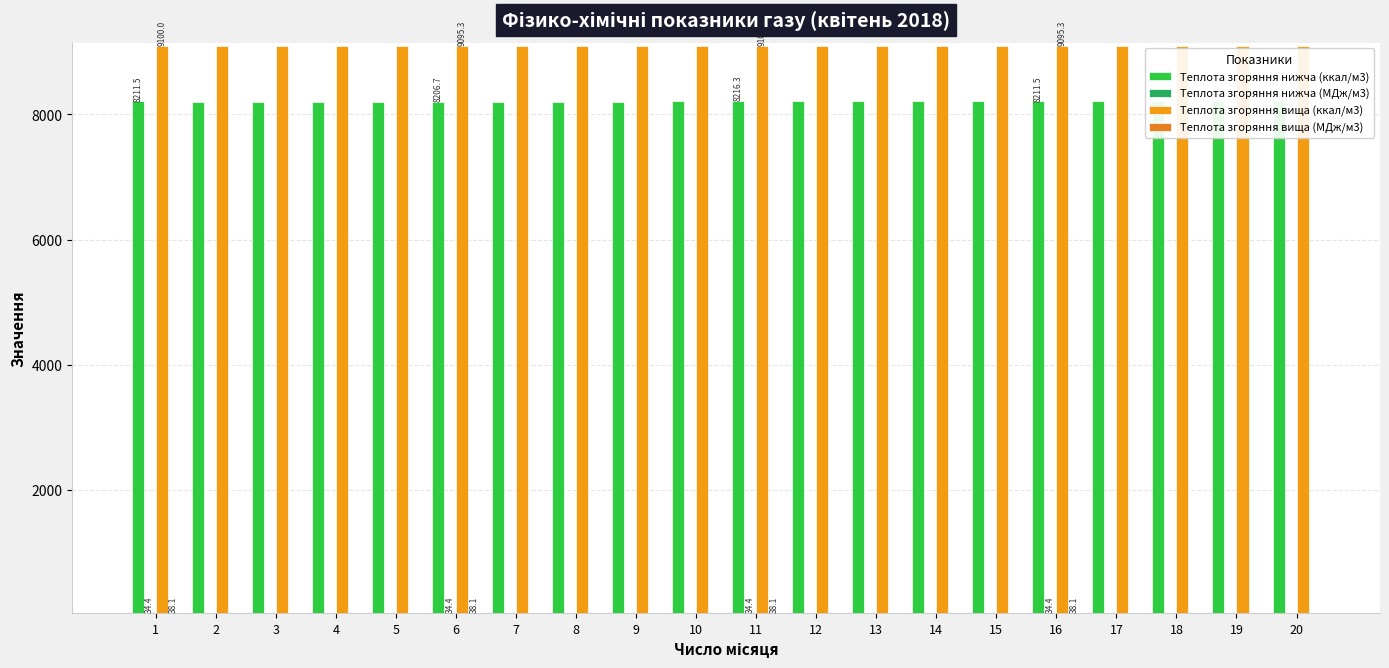

What is the sum of the Теплота згоряння вища (МДж/м3) values at 11 and 17?

76.2